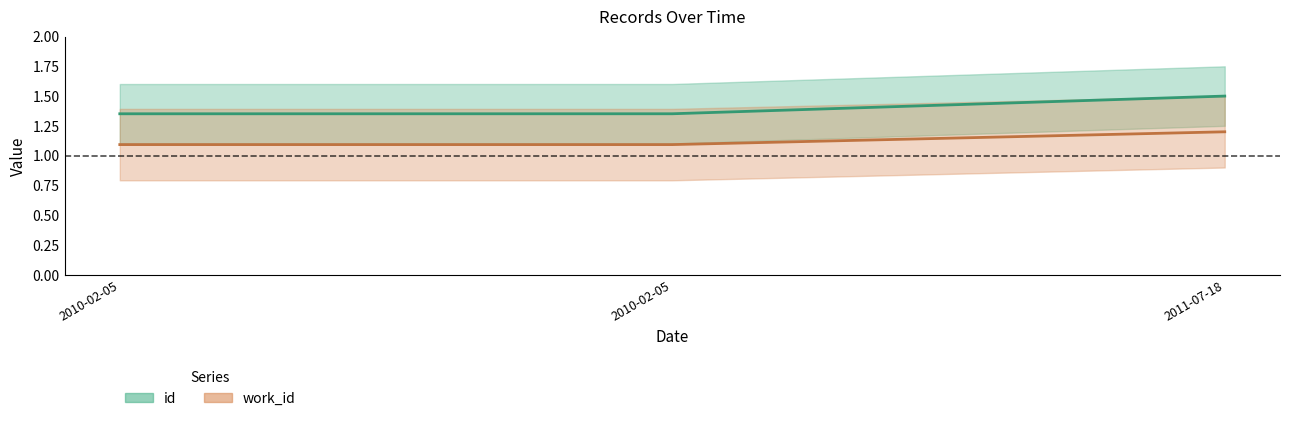

What is the highest value of the id series?

1.5